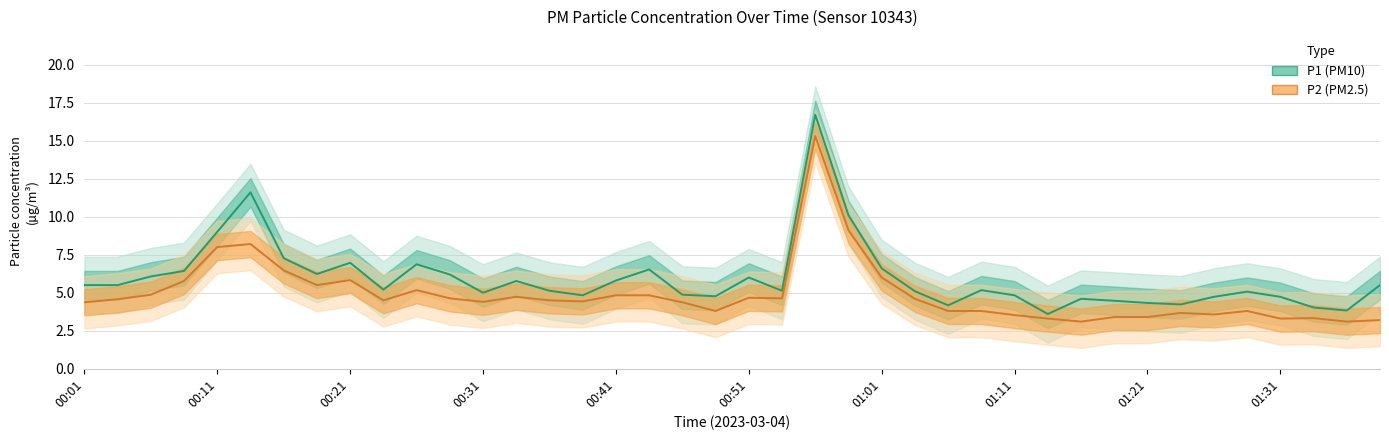

Rank the series by their average value, from lowest to highest.

P2, P1